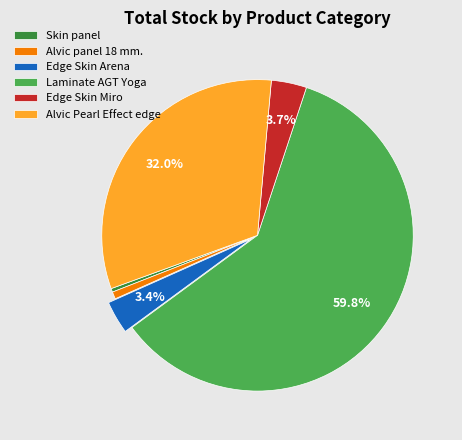

What is the total percentage of Alvic Pearl Effect edge and Edge Skin Arena?

35.4%